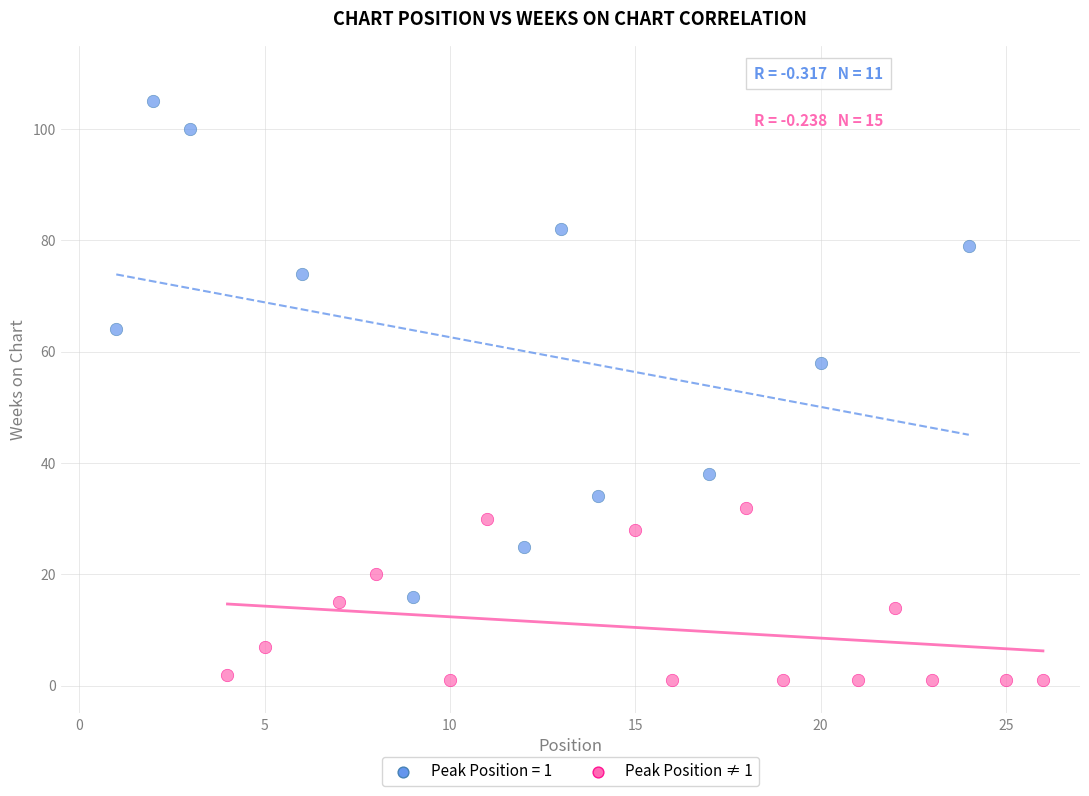

Which series has the largest Y range (max minus min)?

Peak Position = 1